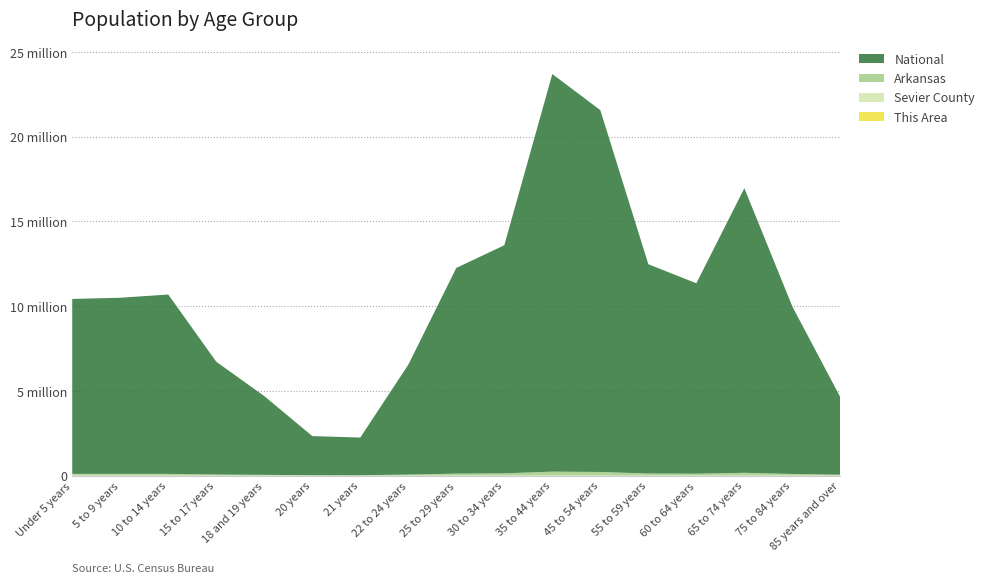

Reading left to right, list all the values displayed in this chart.

This Area: 54	34	33	26	7	9	11	23	45	58	89	72	41	38	52	29	13
Sevier County: 735	715	677	402	274	120	111	309	628	741	1289	1121	668	599	852	502	184
Arkansas: 100950	100871	100896	61220	42958	21649	20666	58486	115432	131209	231445	212398	121832	109876	163421	95234	51234
National: 10319427	10389638	10579862	6656209	4647457	2308319	2223198	6482659	12134567	13456789	23456789	21345678	12345678	11234567	16789012	9876543	4567890